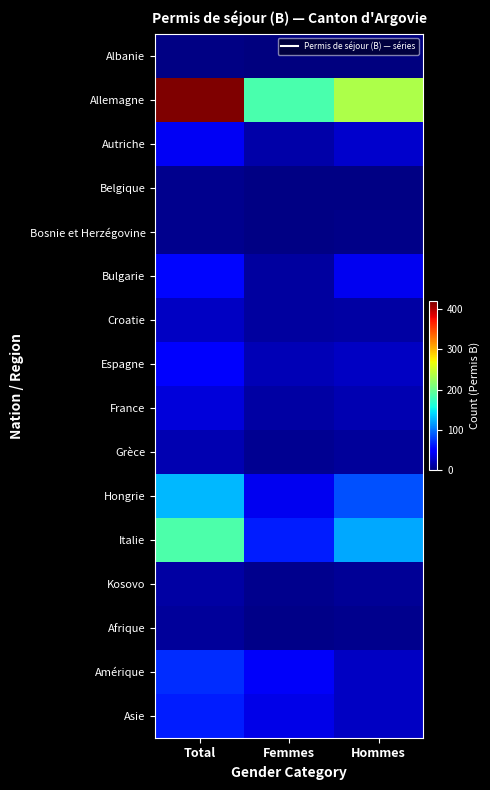

Reading left to right, what are all the values shown in this chart?

Albanie: Total=2	Femmes=0	Hommes=0
Allemagne: Total=418	Femmes=183	Hommes=235
Autriche: Total=44	Femmes=15	Hommes=29
Belgique: Total=5	Femmes=2	Hommes=3
Bosnie et Herzégovine: Total=6	Femmes=2	Hommes=4
Bulgarie: Total=54	Femmes=13	Hommes=41
Croatie: Total=26	Femmes=12	Hommes=14
Espagne: Total=46	Femmes=20	Hommes=26
France: Total=33	Femmes=14	Hommes=19
Grèce: Total=19	Femmes=8	Hommes=11
Hongrie: Total=128	Femmes=42	Hommes=86
Italie: Total=185	Femmes=64	Hommes=121
Kosovo: Total=14	Femmes=5	Hommes=9
Afrique: Total=10	Femmes=4	Hommes=6
Amérique: Total=71	Femmes=45	Hommes=26
Asie: Total=64	Femmes=39	Hommes=25